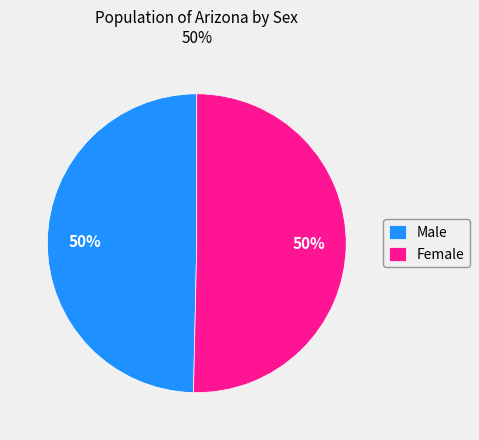

To the nearest percent, what is the average slice percentage?

50%